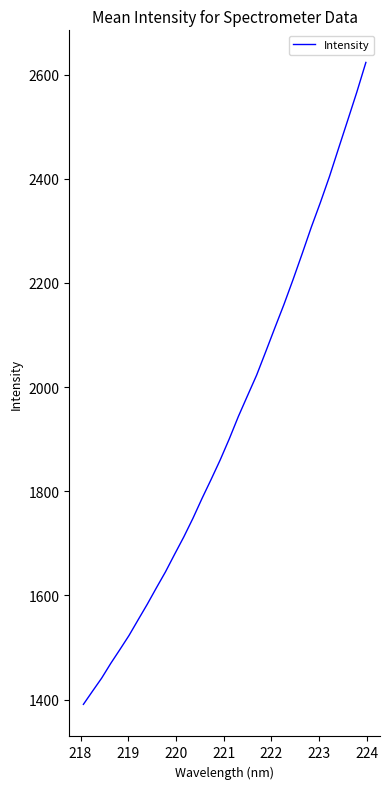

What is the difference between the maximum and minimum values?

1232.4